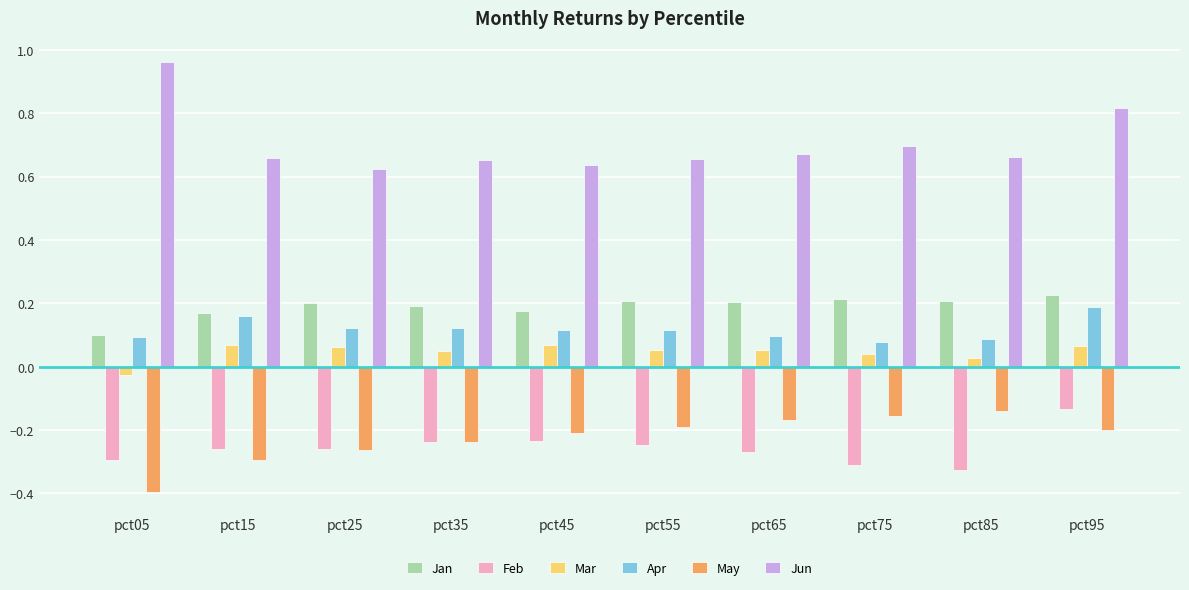

At how many categories does at least one series exceed 0?

10